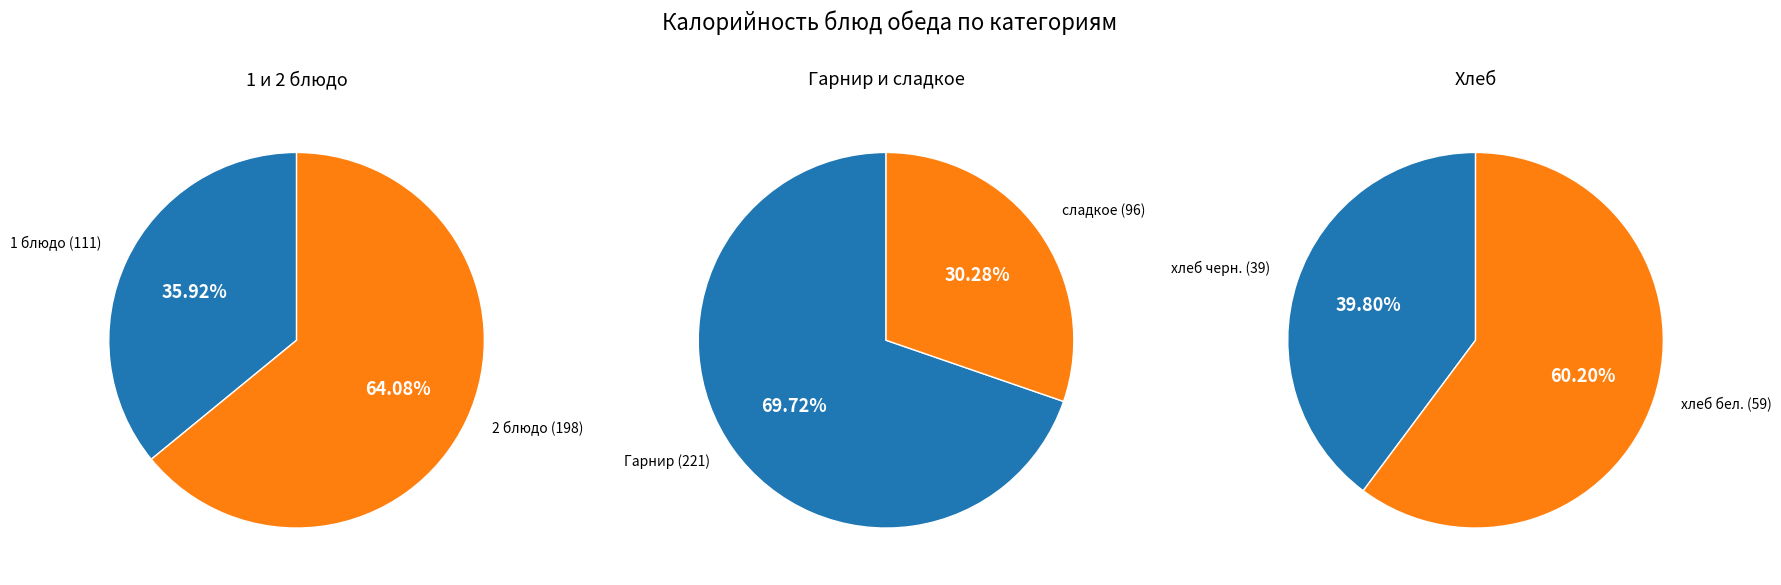

Is the sum of хлеб бел. and 1 блюдо greater than half?

No